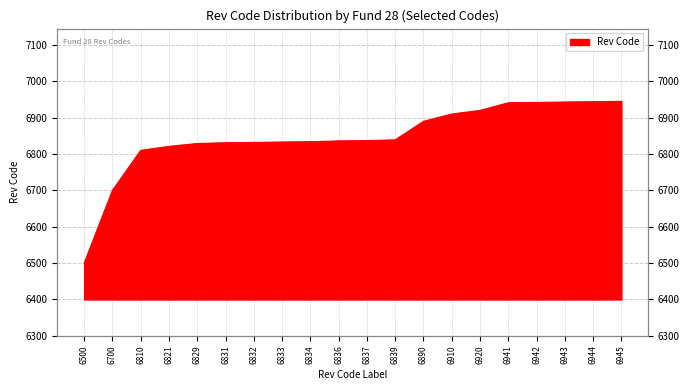

What is the maximum value shown in the chart?

6945